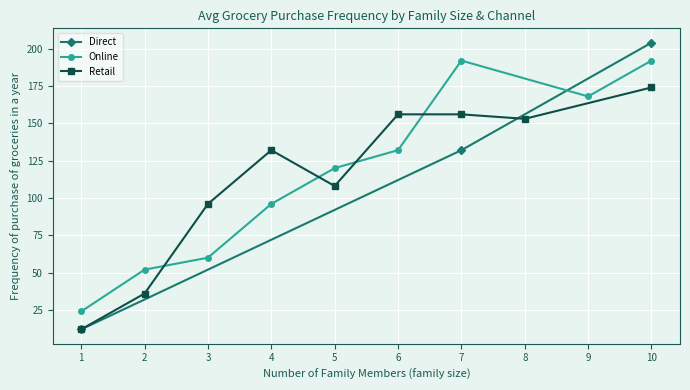

At which category is the sum across all series the highest?

10